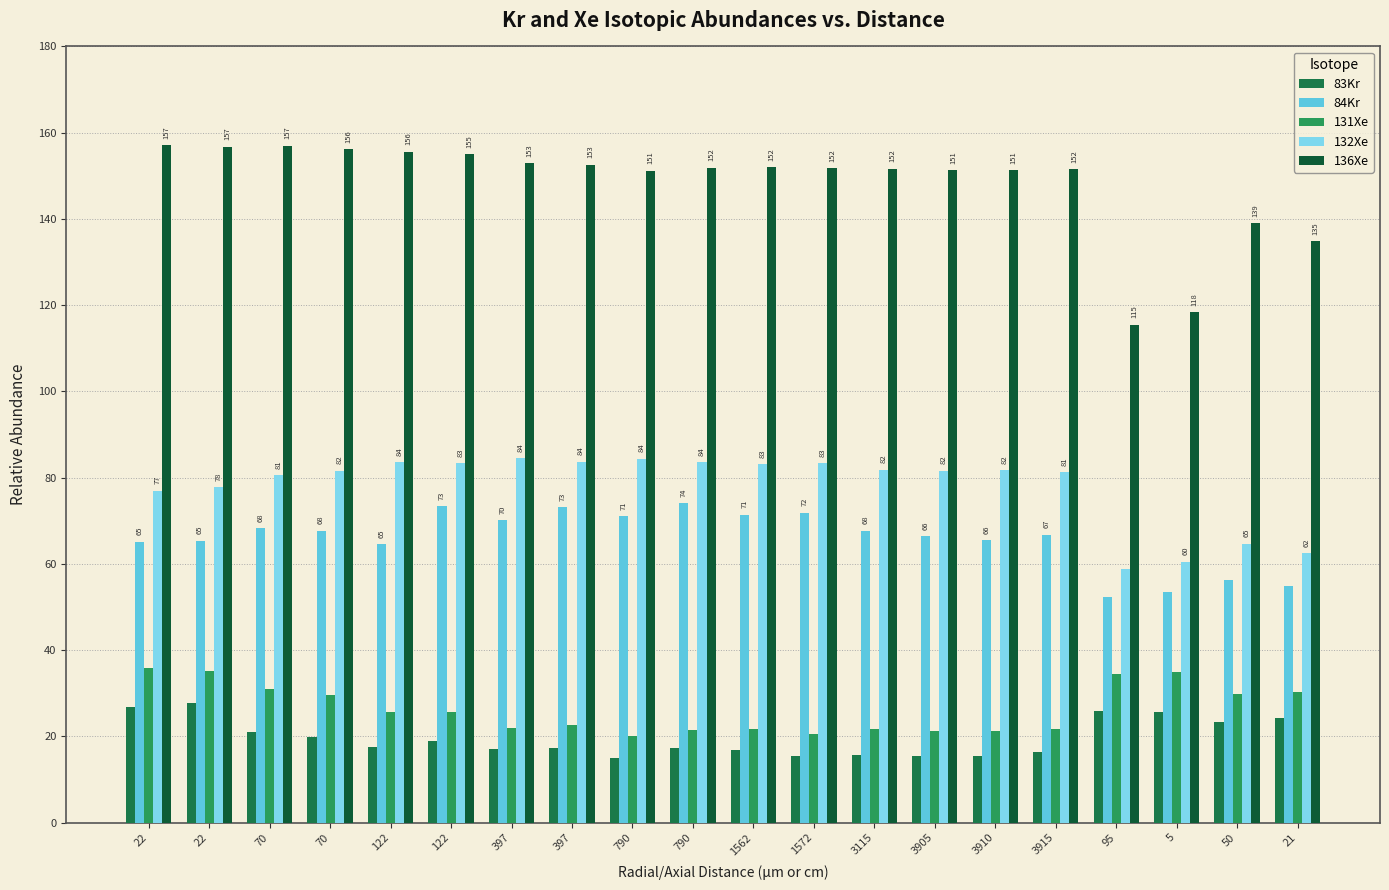

How many bars are there in total?

100